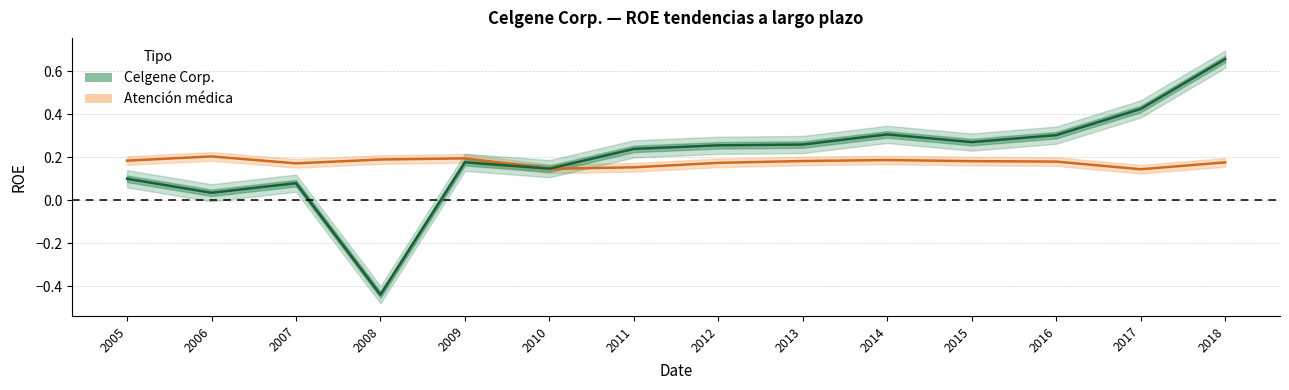

Reading left to right, list all the values displayed in this chart.

Celgene Corp.: 2005=0.1	2006=0.0	2007=0.1	2008=-0.4	2009=0.2	2010=0.1	2011=0.2	2012=0.3	2013=0.3	2014=0.3	2015=0.3	2016=0.3	2017=0.4	2018=0.7
Atención médica: 2005=0.2	2006=0.2	2007=0.2	2008=0.2	2009=0.2	2010=0.1	2011=0.2	2012=0.2	2013=0.2	2014=0.2	2015=0.2	2016=0.2	2017=0.1	2018=0.2